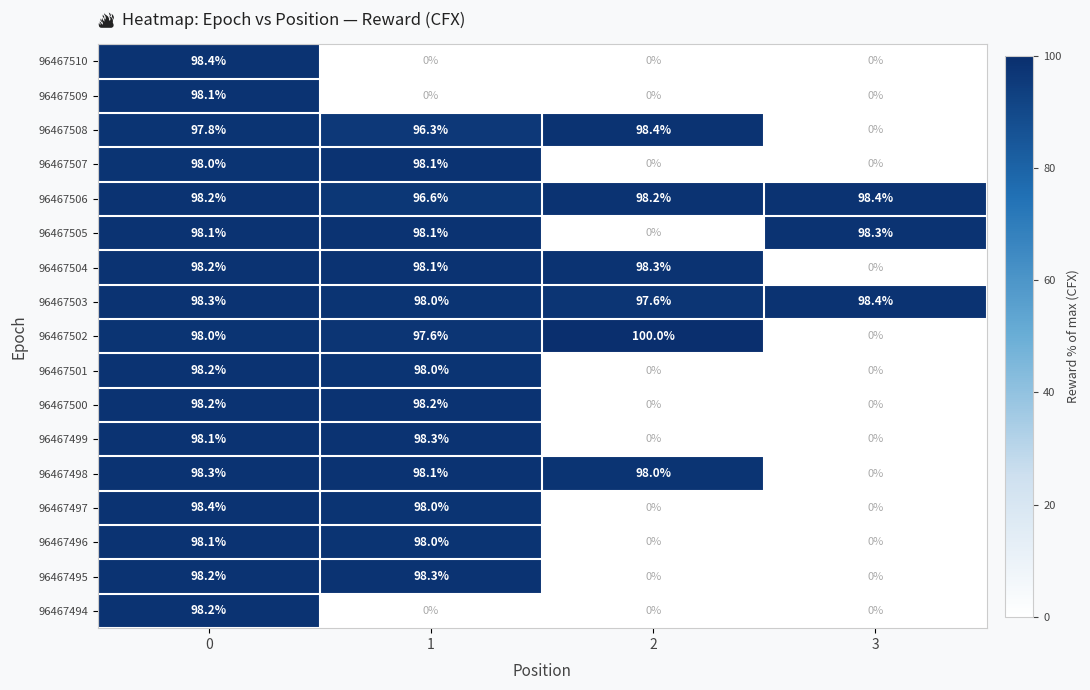

Which series has the largest range (max minus min)?

96467502